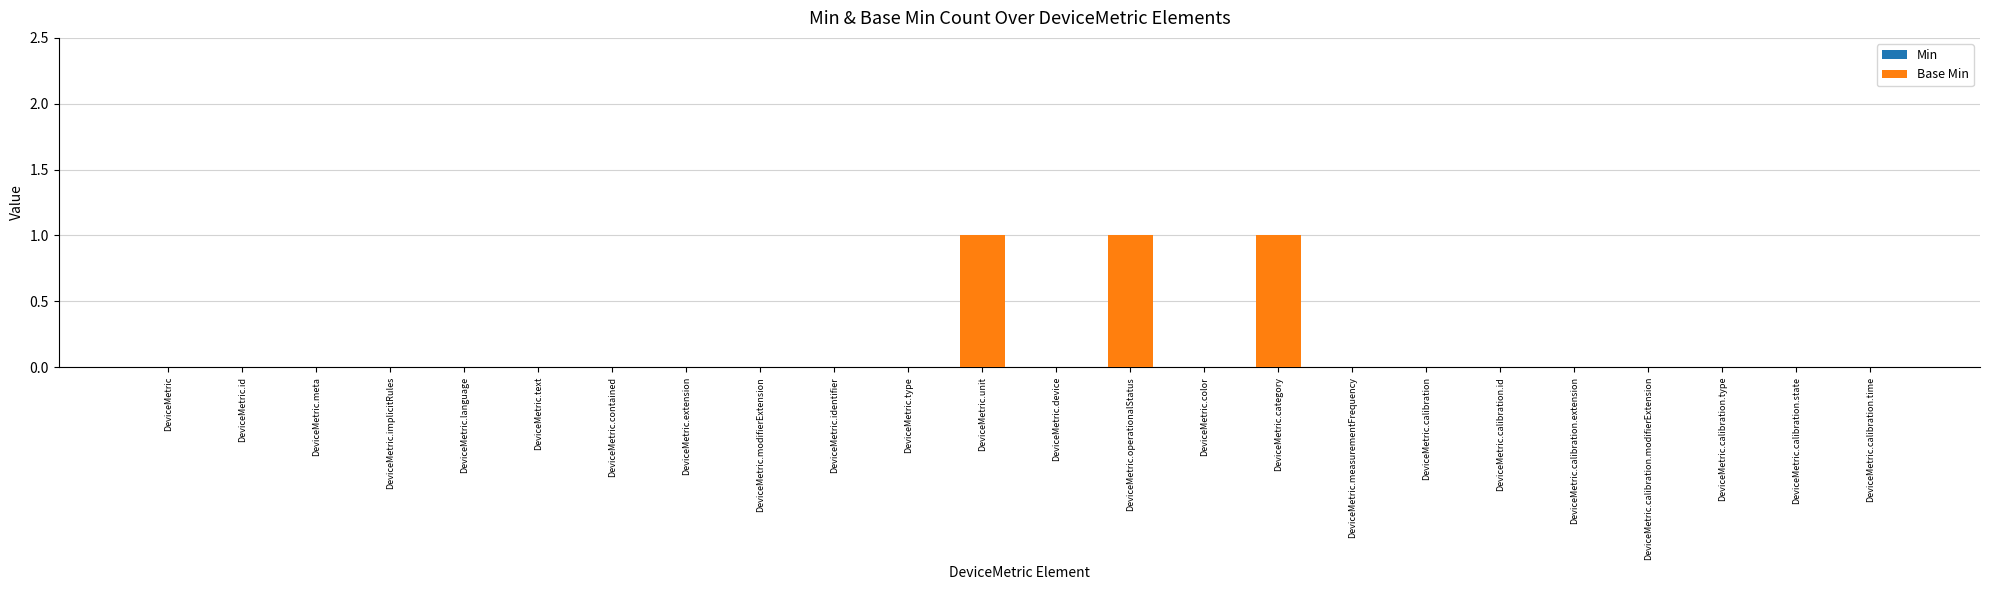

Reading left to right, extract all data points from this chart.

Min: 0	0	0	0	0	0	0	0	0	0	0	1	0	1	0	1	0	0	0	0	0	0	0	0
Base Min: 0	0	0	0	0	0	0	0	0	0	0	1	0	1	0	1	0	0	0	0	0	0	0	0